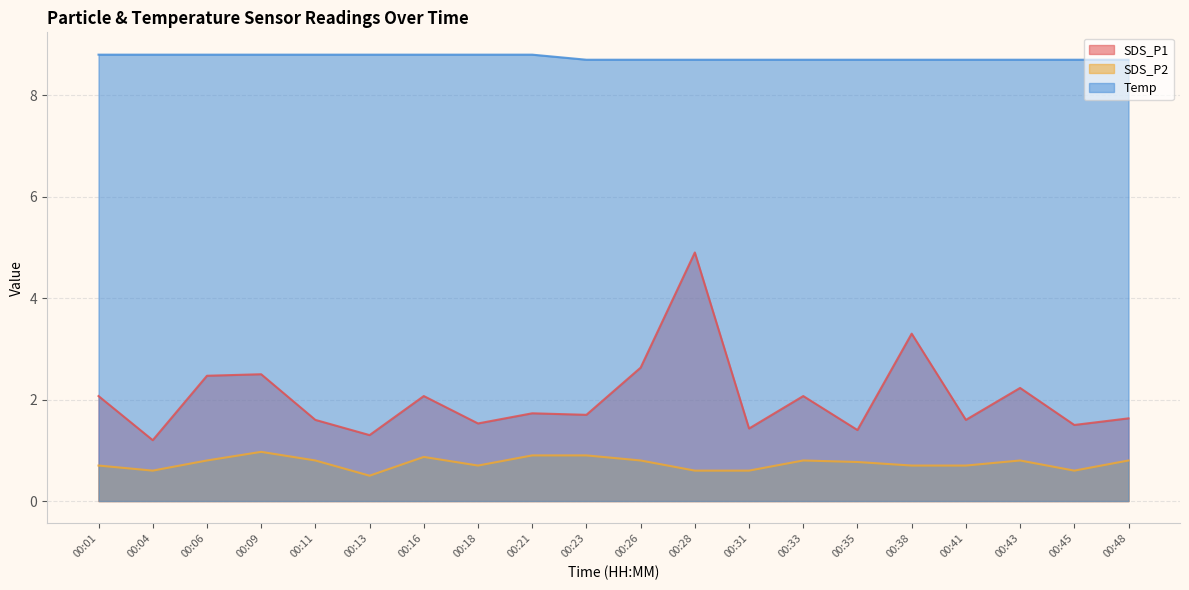

Does the chart have visible grid lines?

Yes